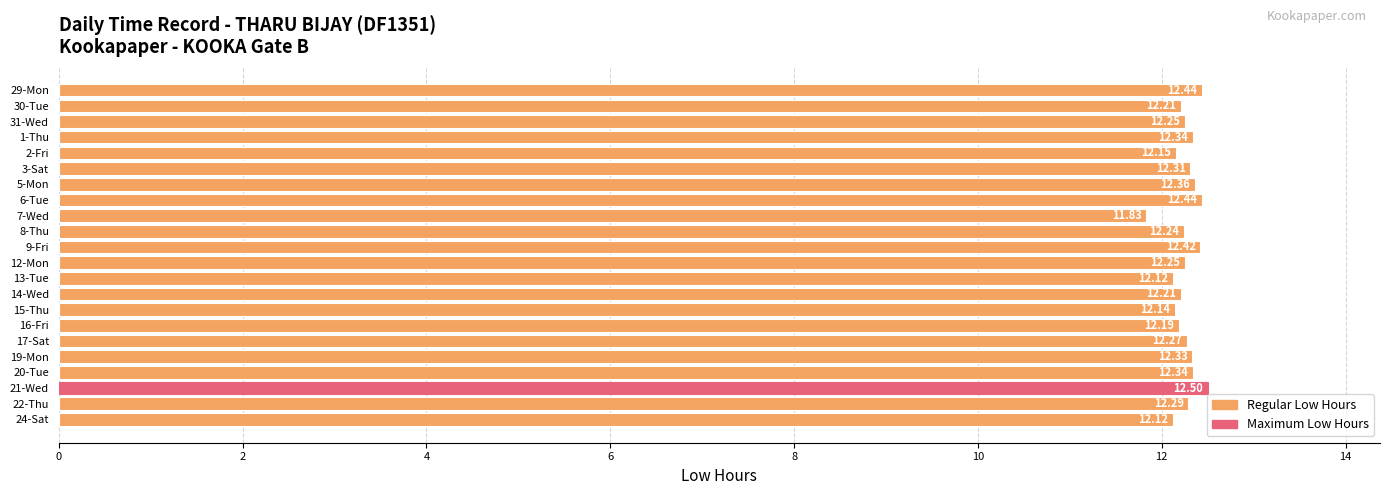

What is the change in value from 15-Thu to 30-Tue?

+0.1